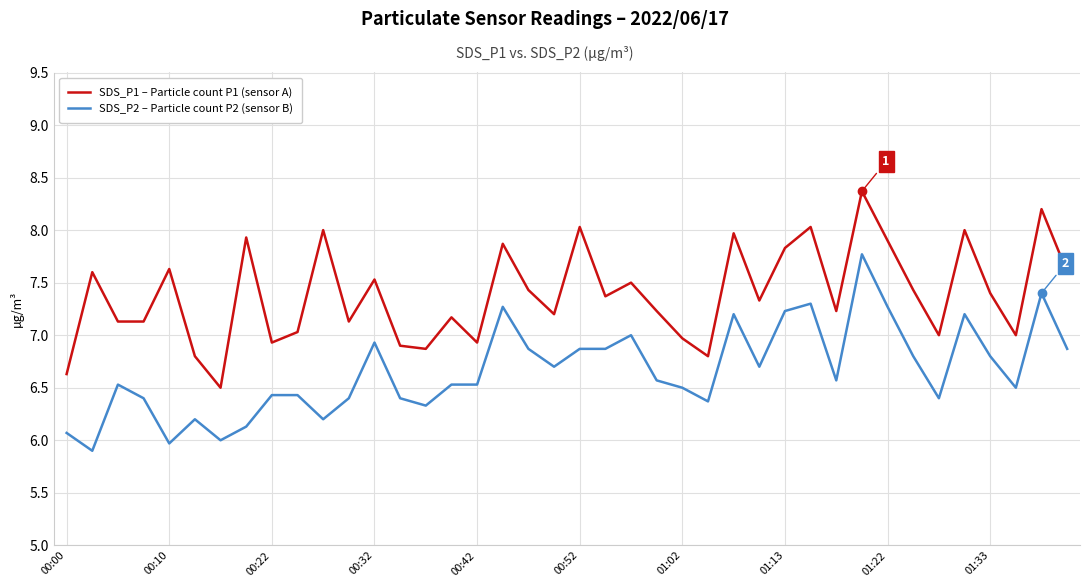

Reading left to right, extract all data points from this chart.

SDS_P1 – Particle count P1 (sensor A): 6.6	7.6	7.1	7.1	7.6	6.8	6.5	7.9	6.9	7.0	8.0	7.1	7.5	6.9	6.9	7.2	6.9	7.9	7.4	7.2	8.0	7.4	7.5	7.2	7.0	6.8	8.0	7.3	7.8	8.0	7.2	8.4	7.9	7.4	7.0	8.0	7.4	7.0	8.2	7.6
SDS_P2 – Particle count P2 (sensor B): 6.1	5.9	6.5	6.4	6.0	6.2	6.0	6.1	6.4	6.4	6.2	6.4	6.9	6.4	6.3	6.5	6.5	7.3	6.9	6.7	6.9	6.9	7.0	6.6	6.5	6.4	7.2	6.7	7.2	7.3	6.6	7.8	7.3	6.8	6.4	7.2	6.8	6.5	7.4	6.9